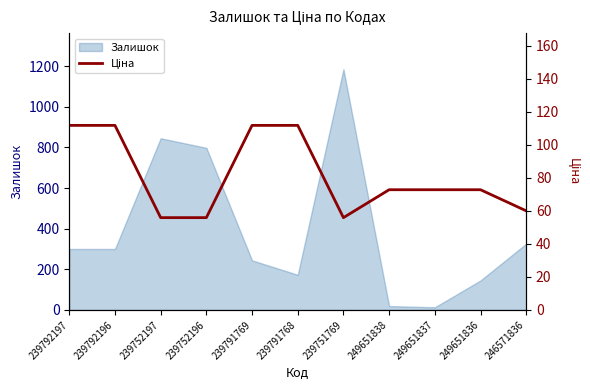

At which label is Залишок closest to 599?

239752196